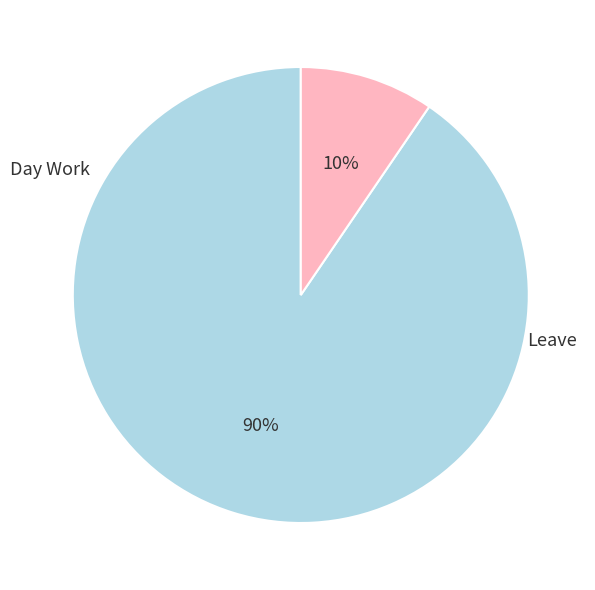

Is Day Work the majority of the pie?

Yes